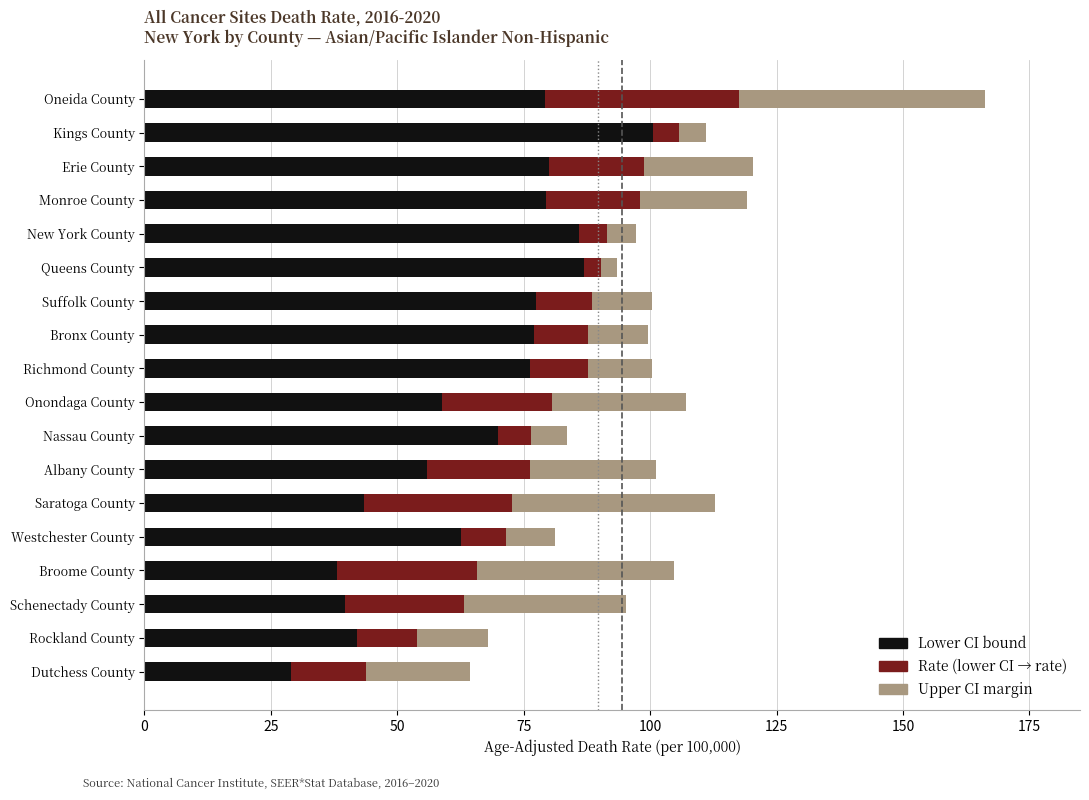

How many distinct data groups are displayed?

3